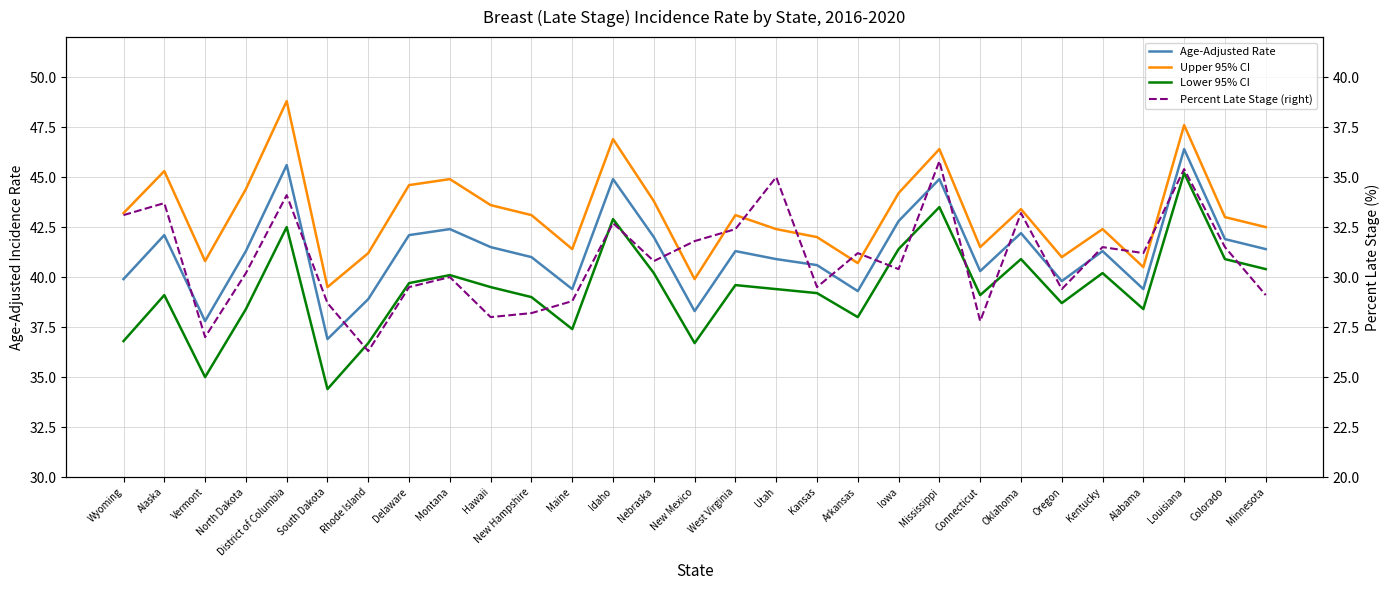

Which series has the largest range (max minus min)?

Lower 95% CI